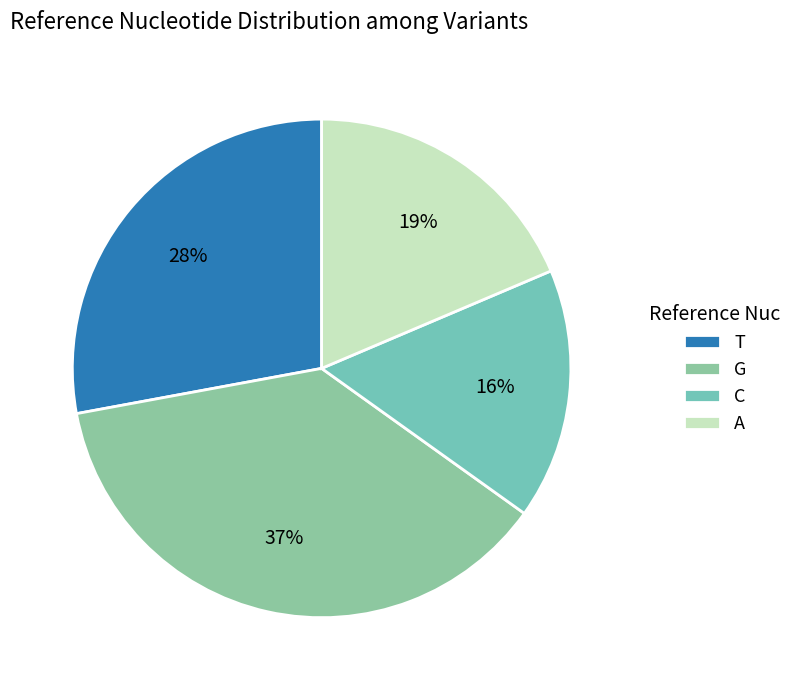

What is the total percentage of T and A?

46.5%